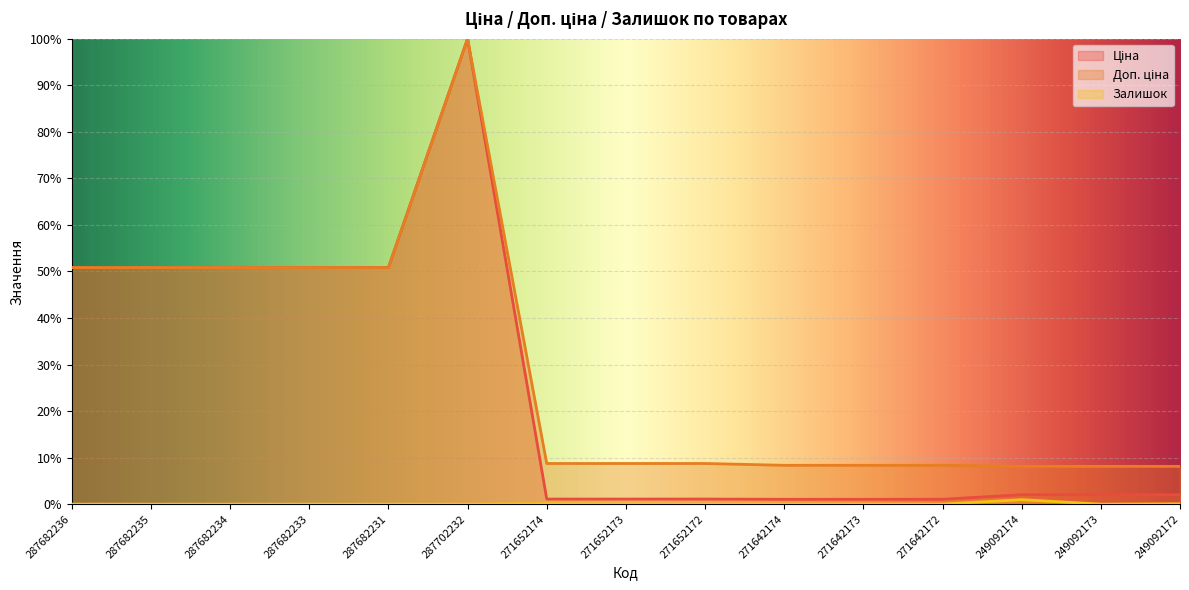

What is the label of the 7th point from the right?

271652172